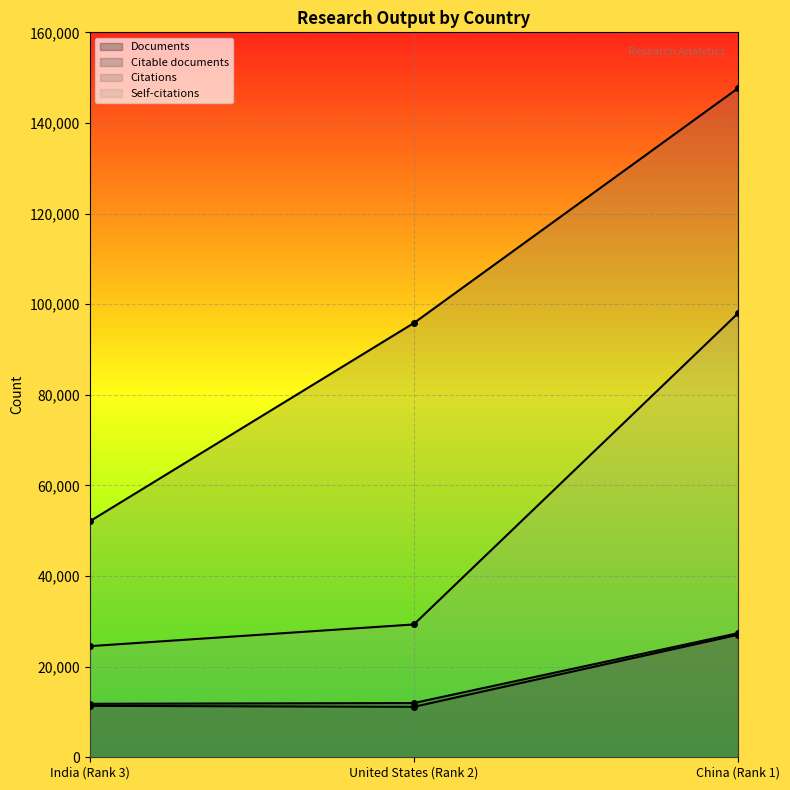

Which series has the largest range (max minus min)?

Citations